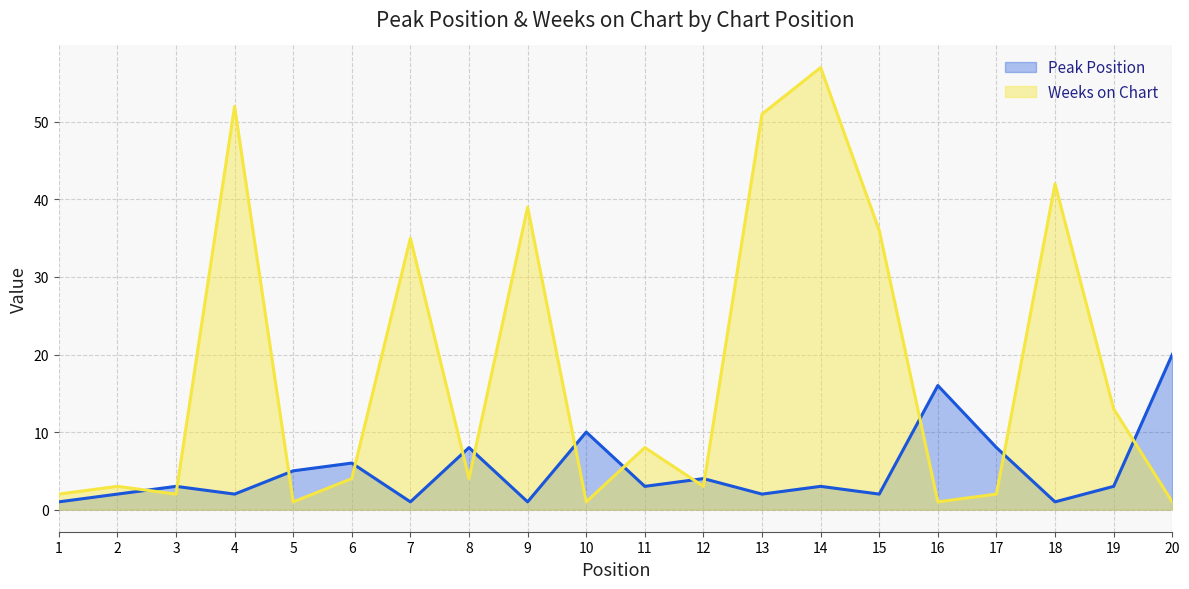

At which category does Peak Position reach its first local valley?

4